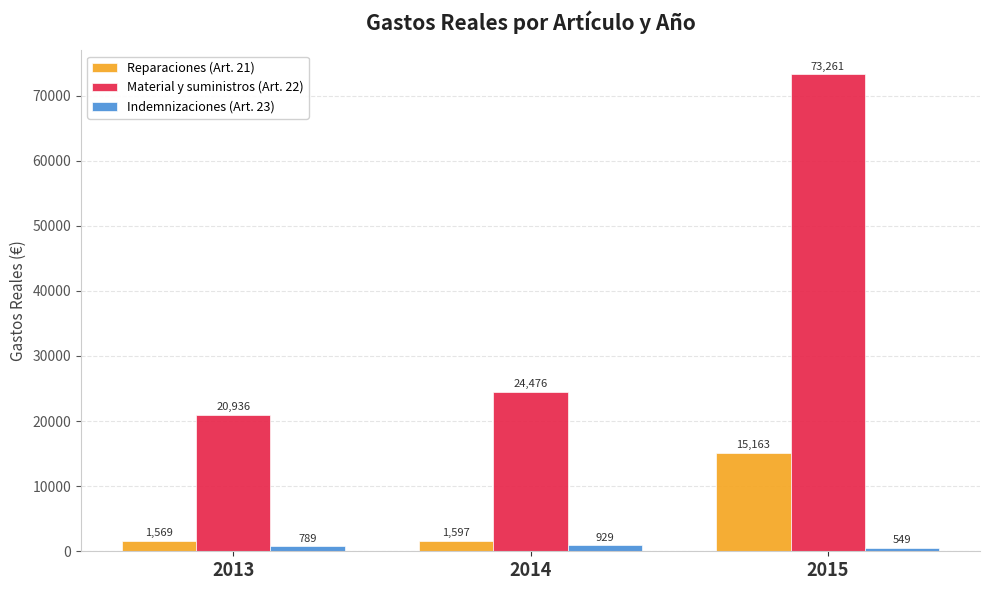

What are all the series names shown in the legend?

Reparaciones (Art. 21), Material y suministros (Art. 22), Indemnizaciones (Art. 23)